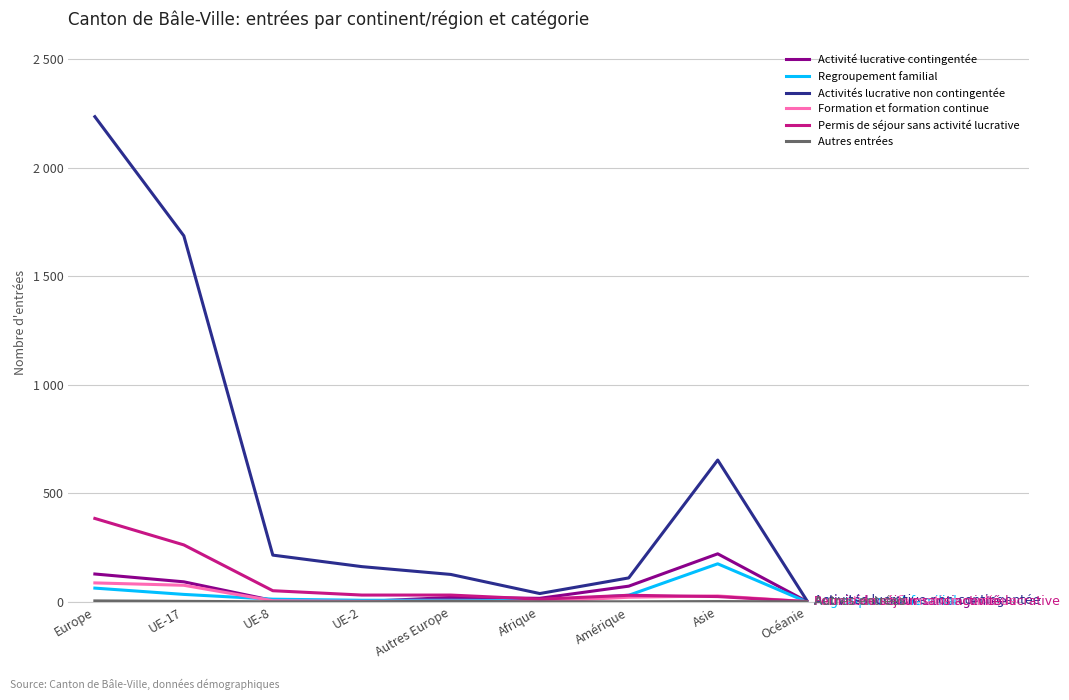

Does the chart display data point markers on the line(s)?

No